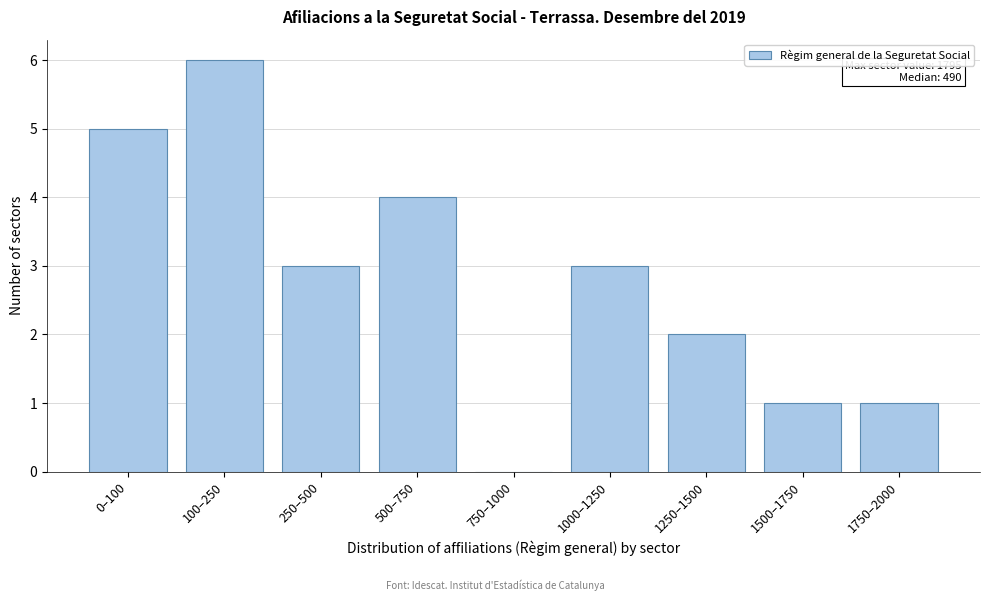

Reading left to right, list all the values displayed in this chart.

0–100=5	100–250=6	250–500=3	500–750=4	750–1000=0	1000–1250=3	1250–1500=2	1500–1750=1	1750–2000=1